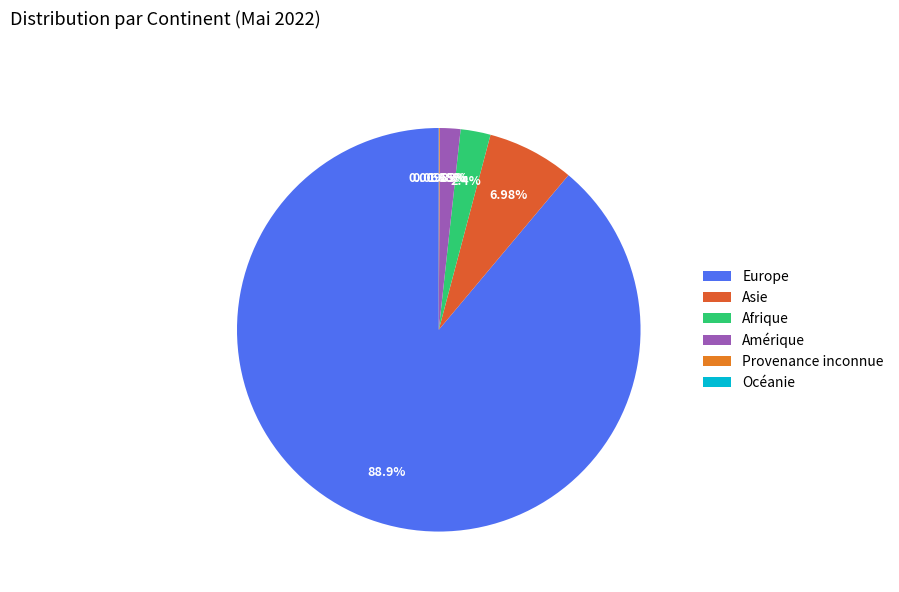

What is the change in value from Afrique to Amérique?

-76